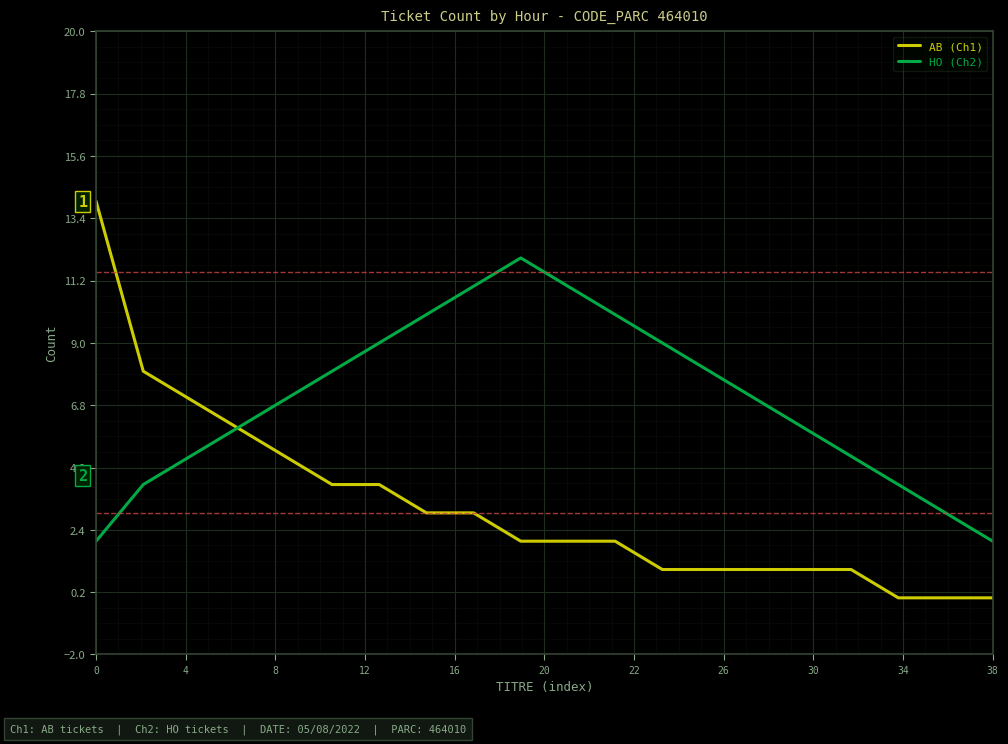

What is the maximum value shown in the chart?

14